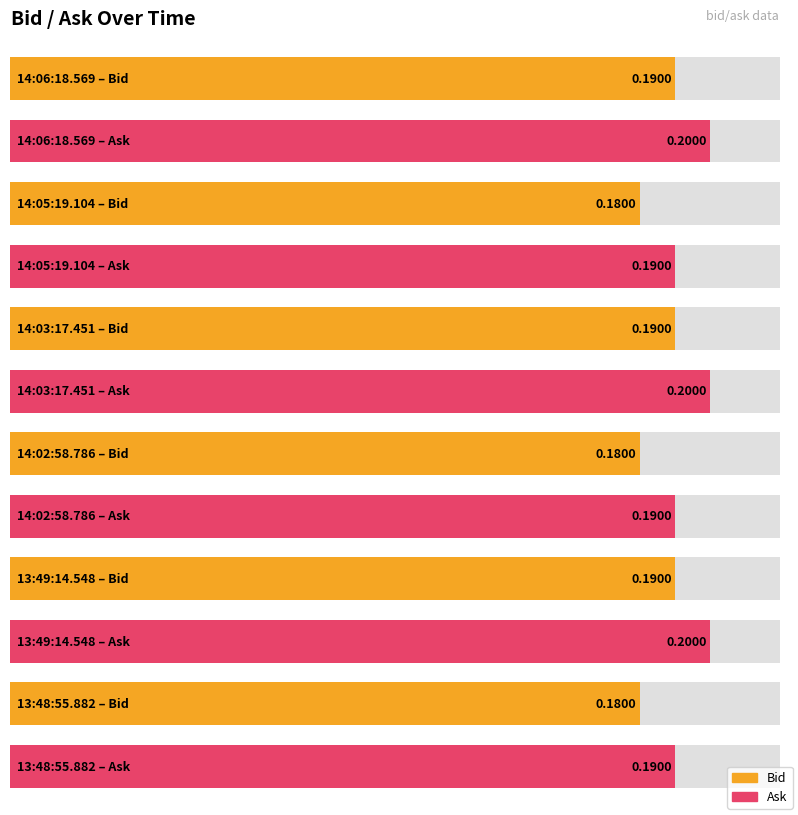

Which series has the largest range (max minus min)?

Bid